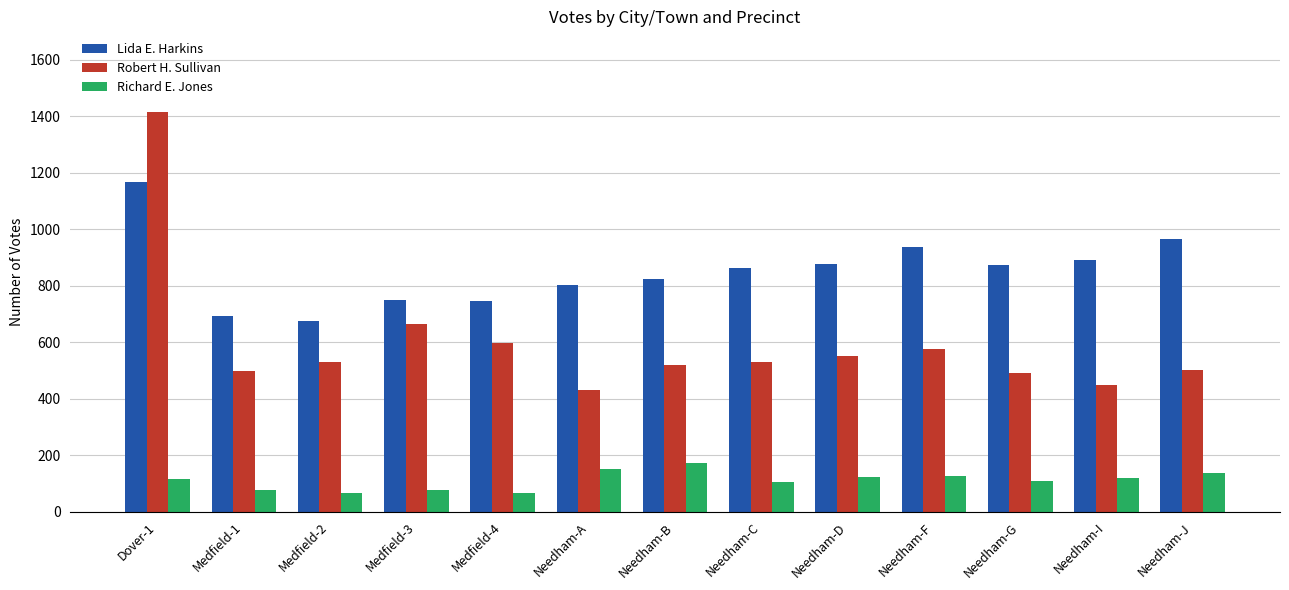

What are all the series names shown in the legend?

Lida E. Harkins, Robert H. Sullivan, Richard E. Jones